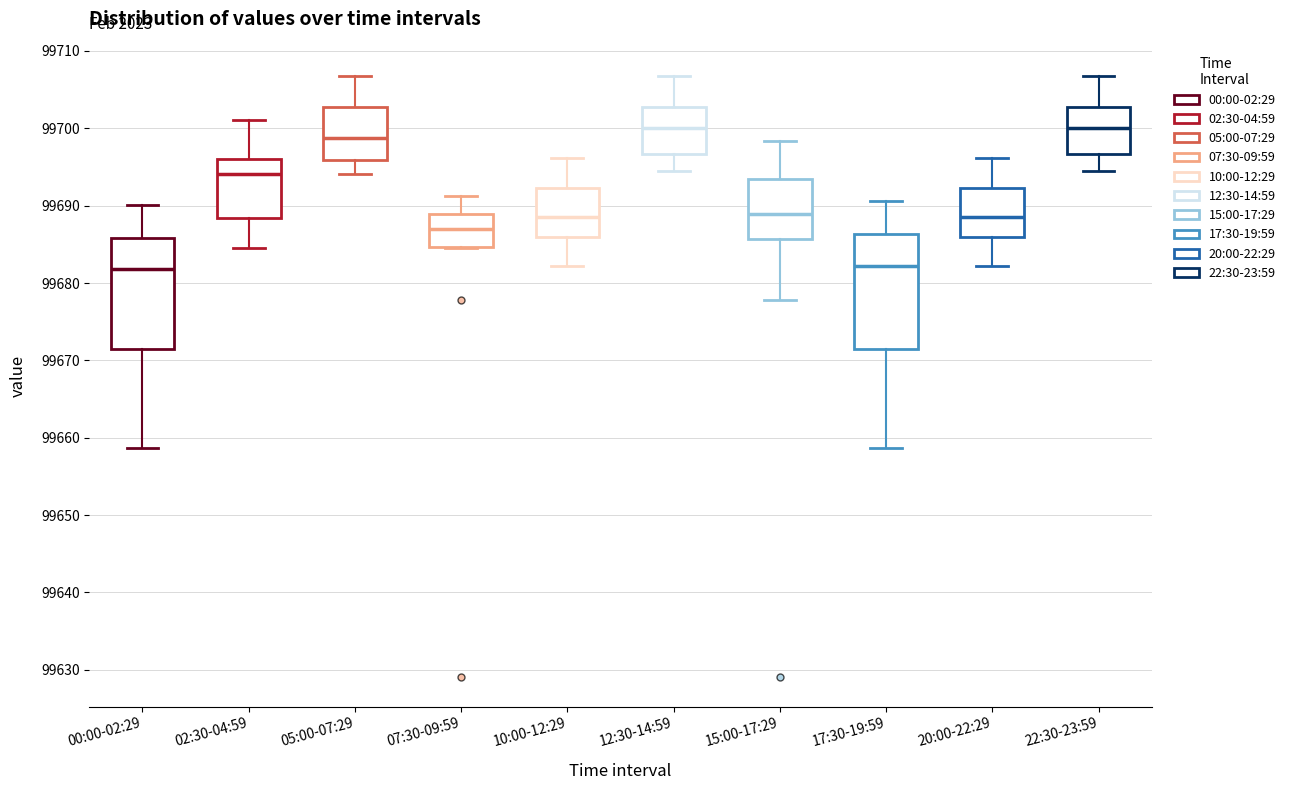

Where does the median line of the box for 12:30-14:59 sit on the y-axis? The values are not printed on the chart, so give them approximately, as read against the axis.

99700